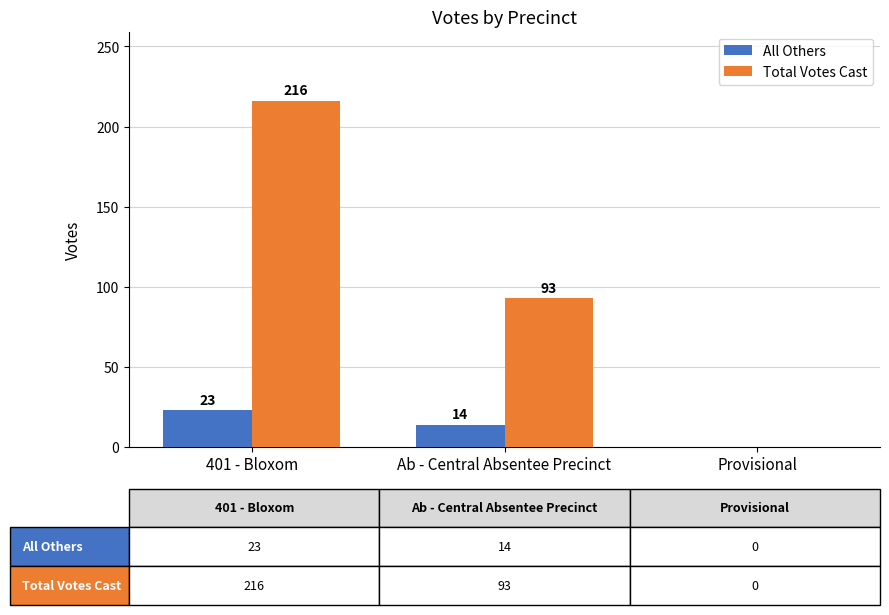

What is the average value of the Total Votes Cast series?

103